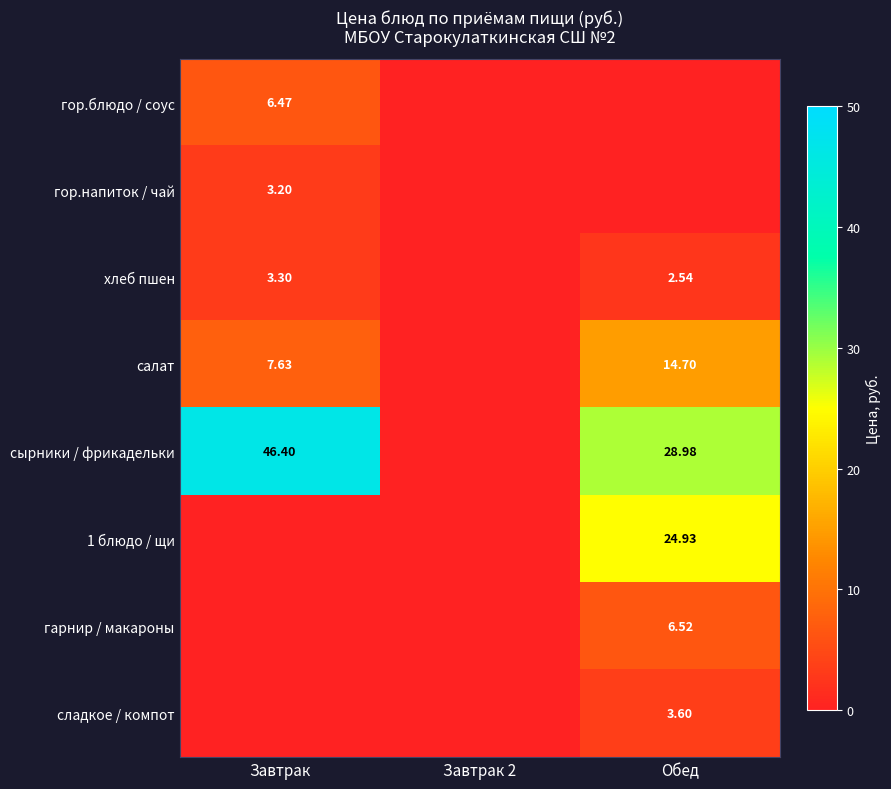

List the labels in order of 1 блюдо / щи value, smallest first.

Завтрак, Завтрак 2, Обед